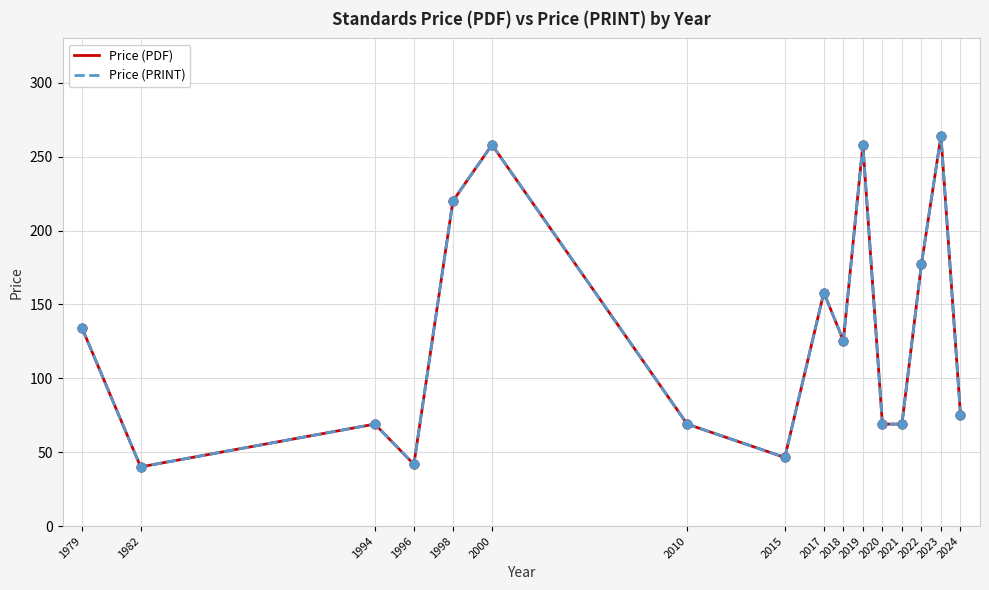

Does the chart have visible grid lines?

Yes